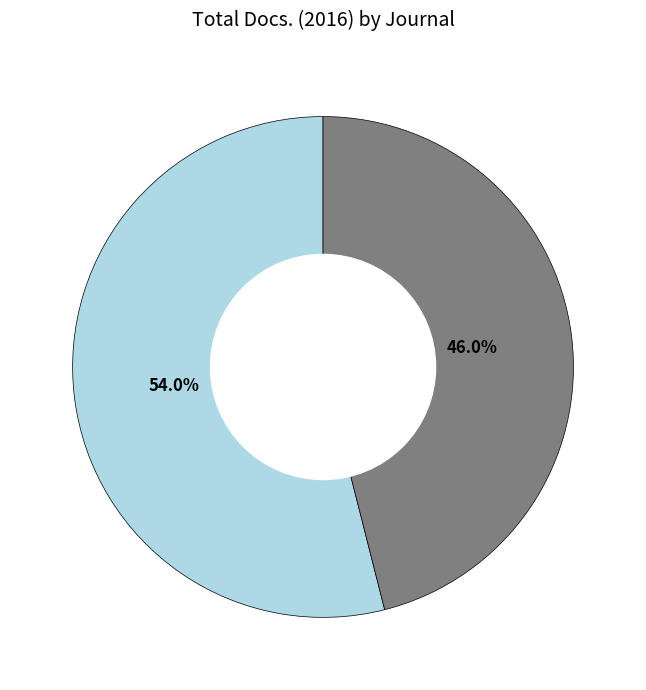

Combined, do Cybernetics and Information Technologies and Contemporary Engineering Sciences account for over 50%?

Yes